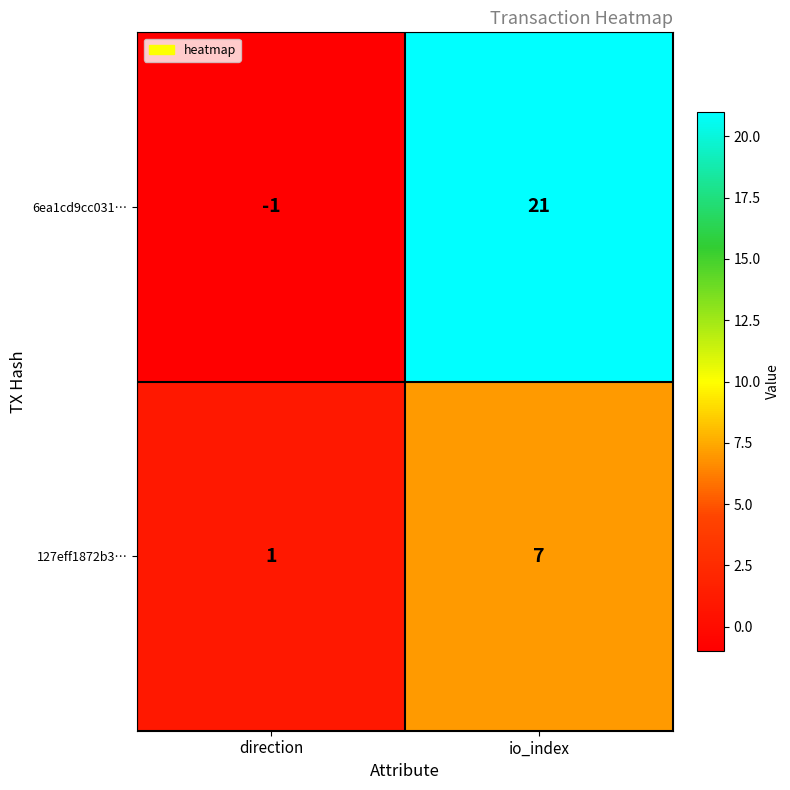

Rank the series at io_index from lowest to highest value.

127eff1872b3…, 6ea1cd9cc031…